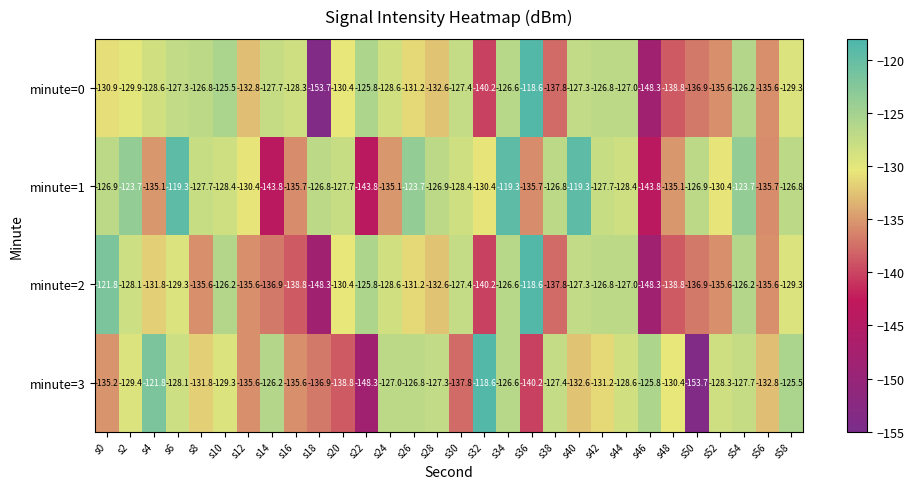

How many distinct data groups are displayed?

4